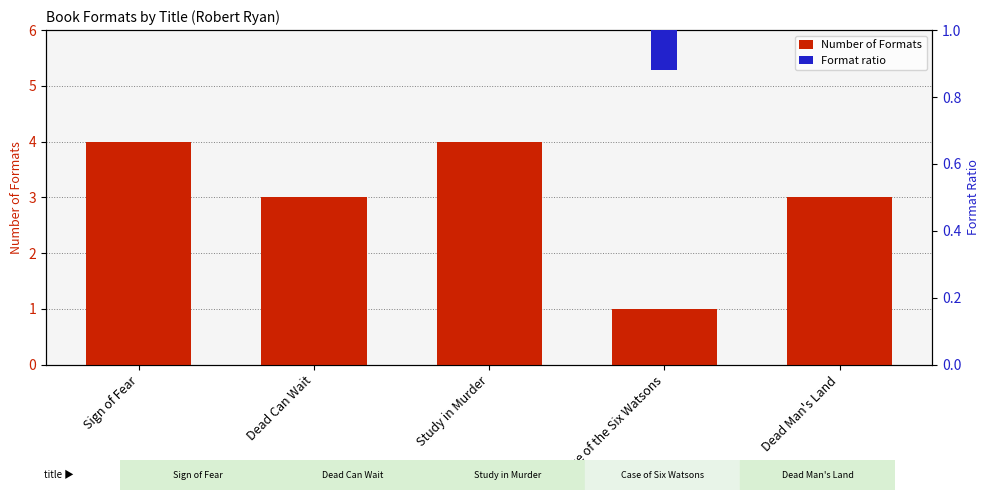

Rank the series at Sign of Fear from highest to lowest value.

Number of Formats, Format ratio